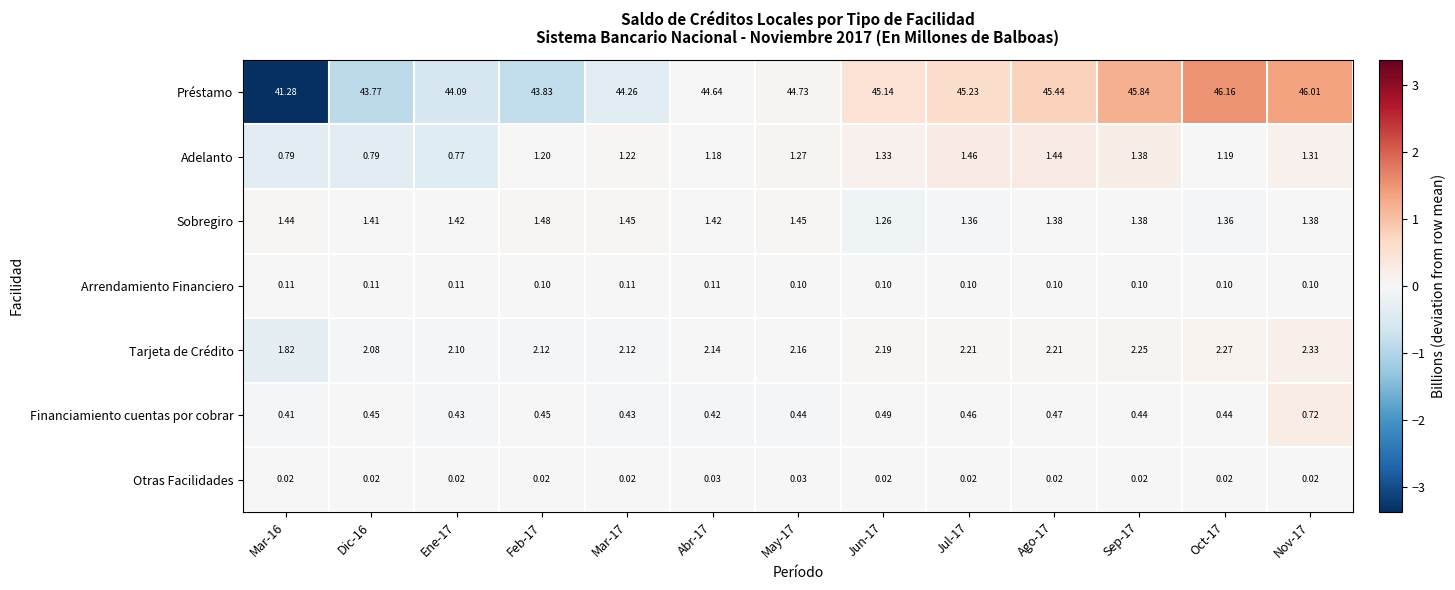

Which series has the largest range (max minus min)?

Préstamo